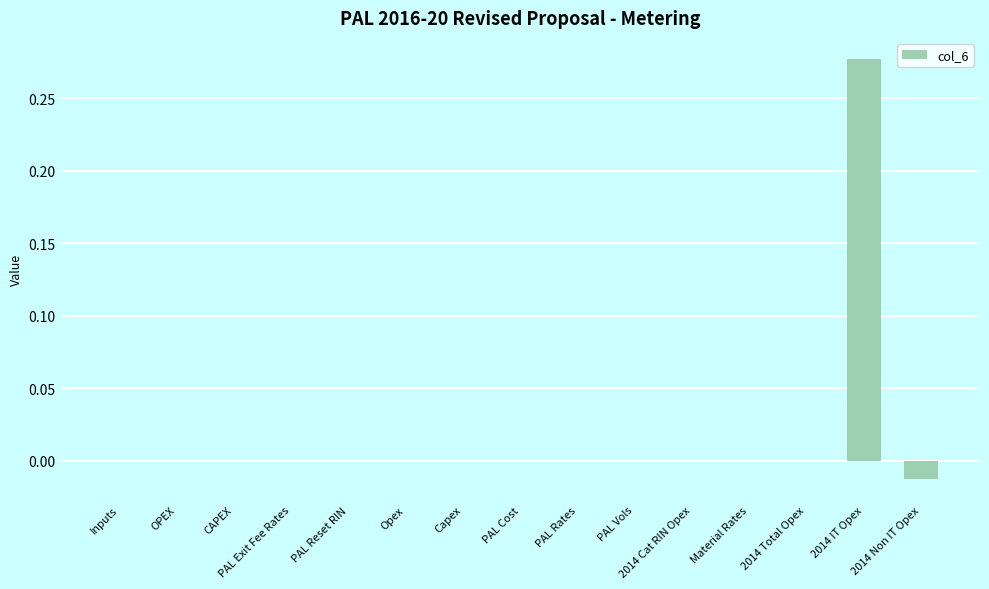

Which label corresponds to the largest value in the chart?

2014 IT Opex